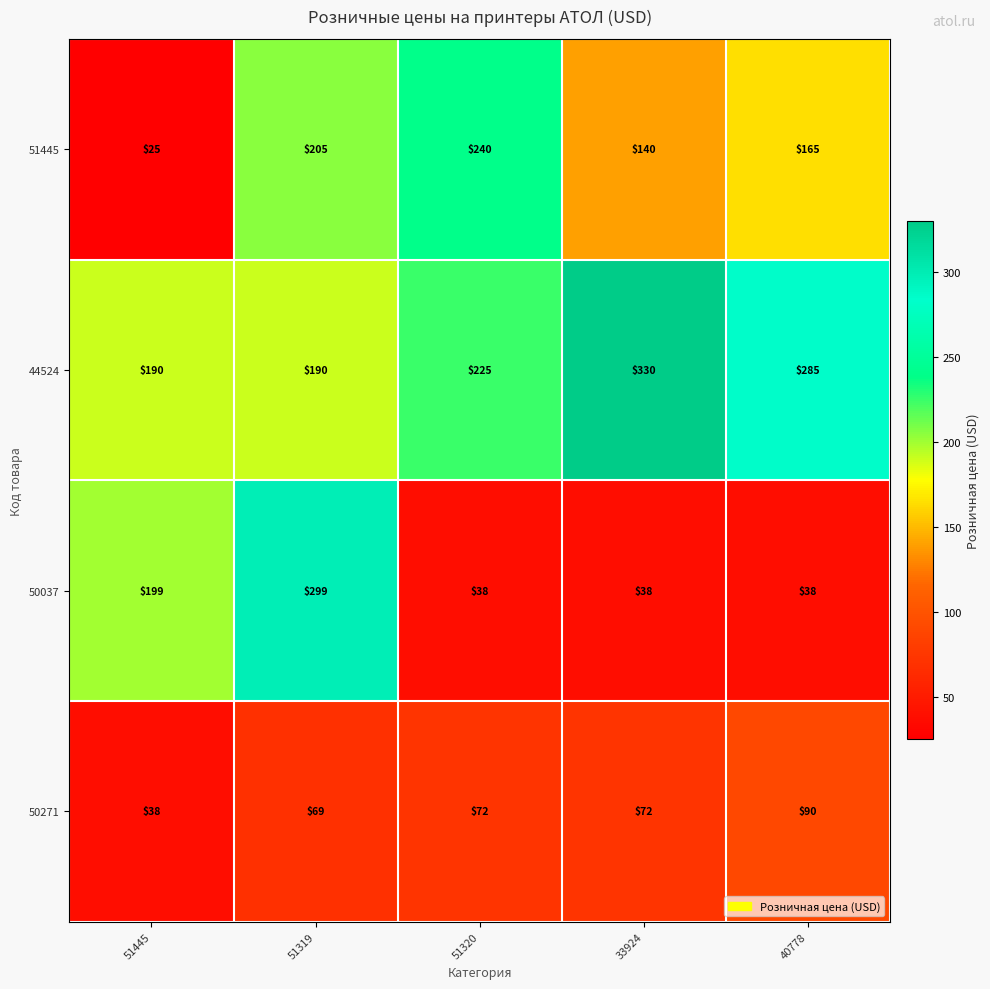

Which category has the lowest value across all series?

51445